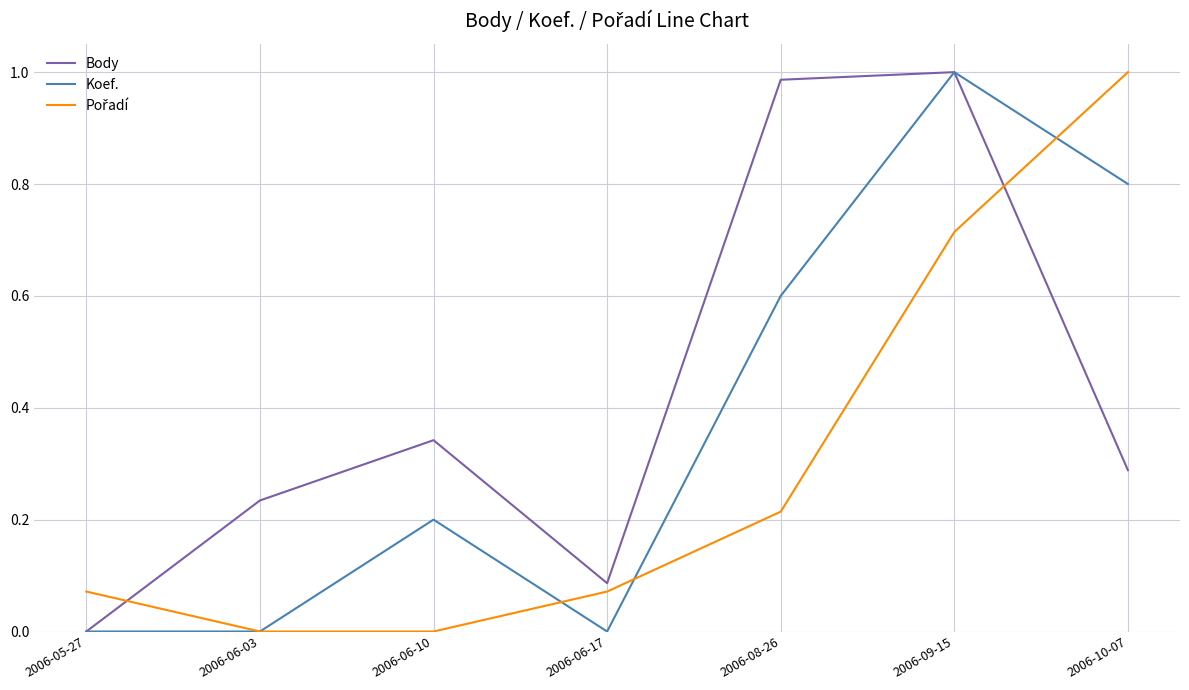

What is the total value across all series at 2006-08-26?

1.8